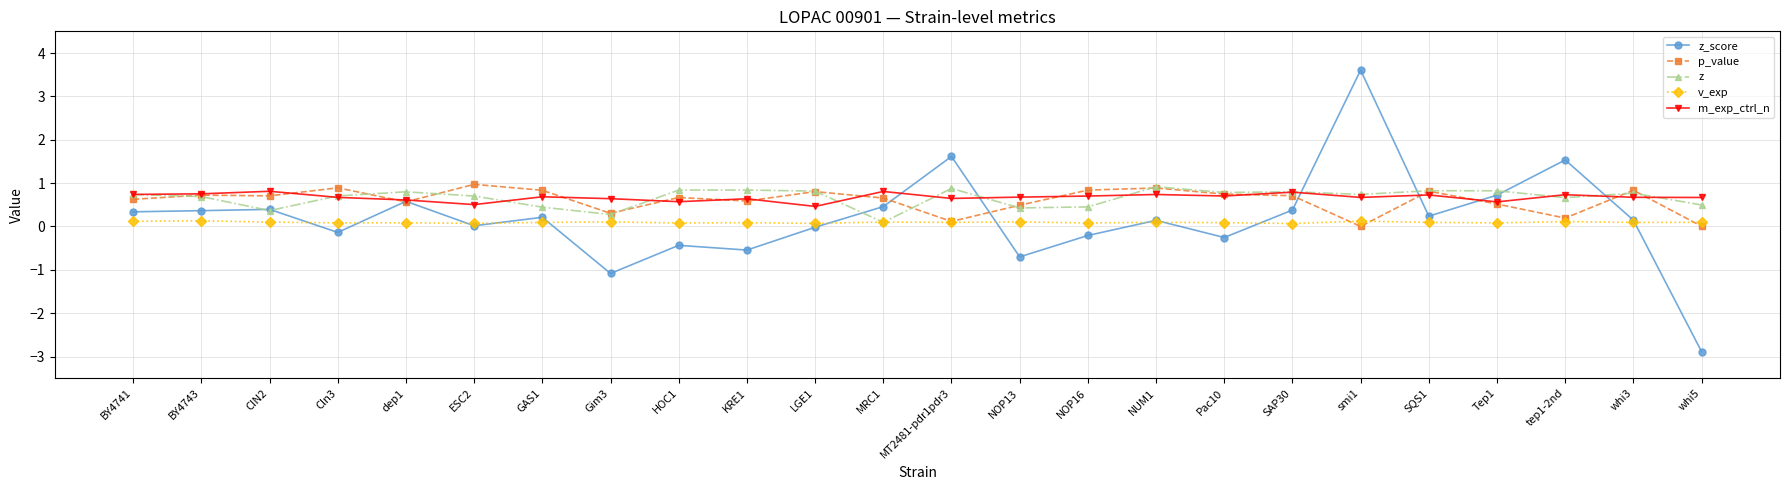

Which series has the widest spread of values?

z_score